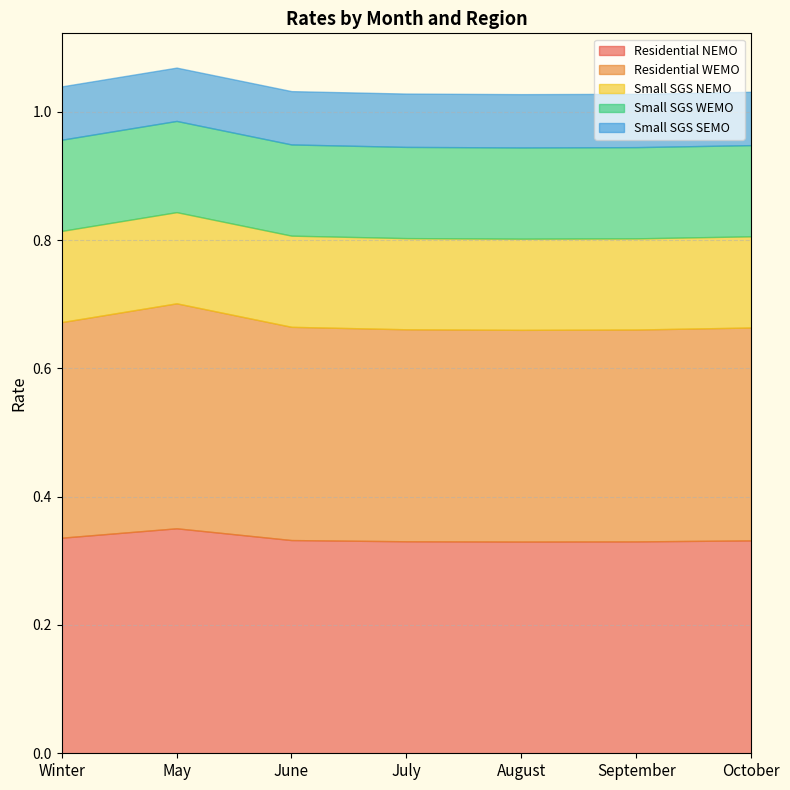

Reading left to right, what are all the values shown in this chart?

Residential NEMO: Winter=0.3	May=0.4	June=0.3	July=0.3	August=0.3	September=0.3	October=0.3
Residential WEMO: Winter=0.3	May=0.4	June=0.3	July=0.3	August=0.3	September=0.3	October=0.3
Small SGS NEMO: Winter=0.1	May=0.1	June=0.1	July=0.1	August=0.1	September=0.1	October=0.1
Small SGS WEMO: Winter=0.1	May=0.1	June=0.1	July=0.1	August=0.1	September=0.1	October=0.1
Small SGS SEMO: Winter=0.1	May=0.1	June=0.1	July=0.1	August=0.1	September=0.1	October=0.1